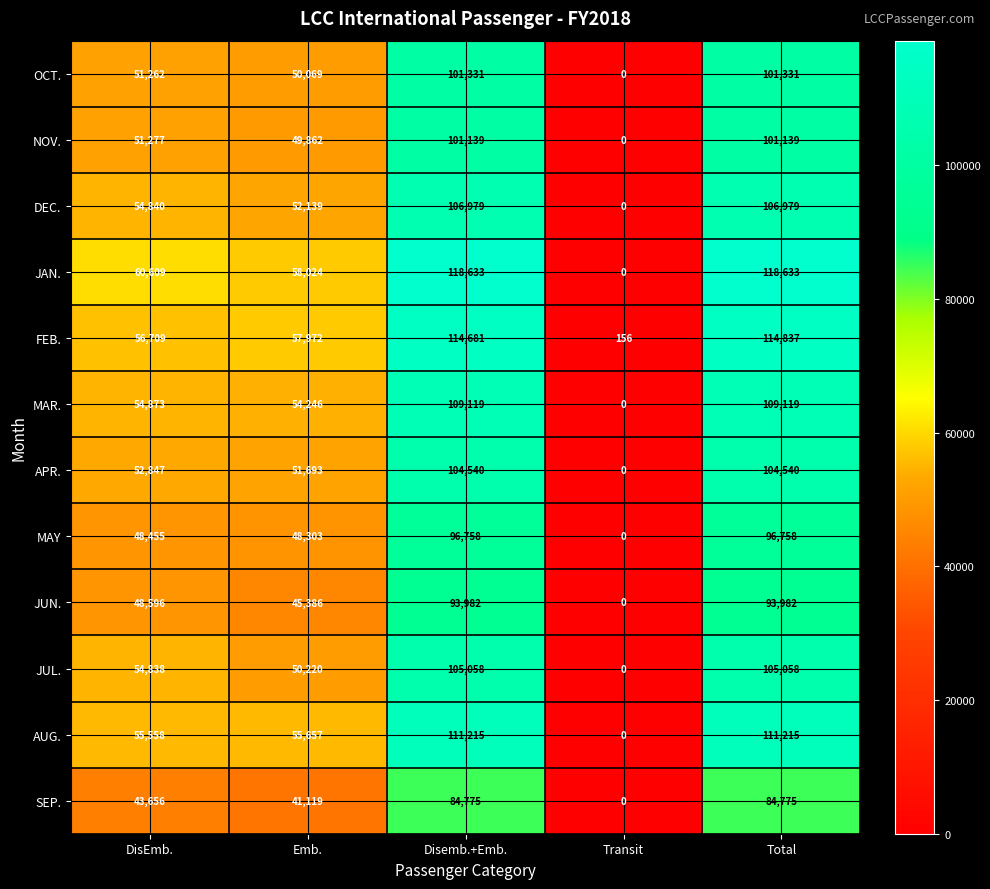

Is it true that APR. equals 0 at Transit?

True